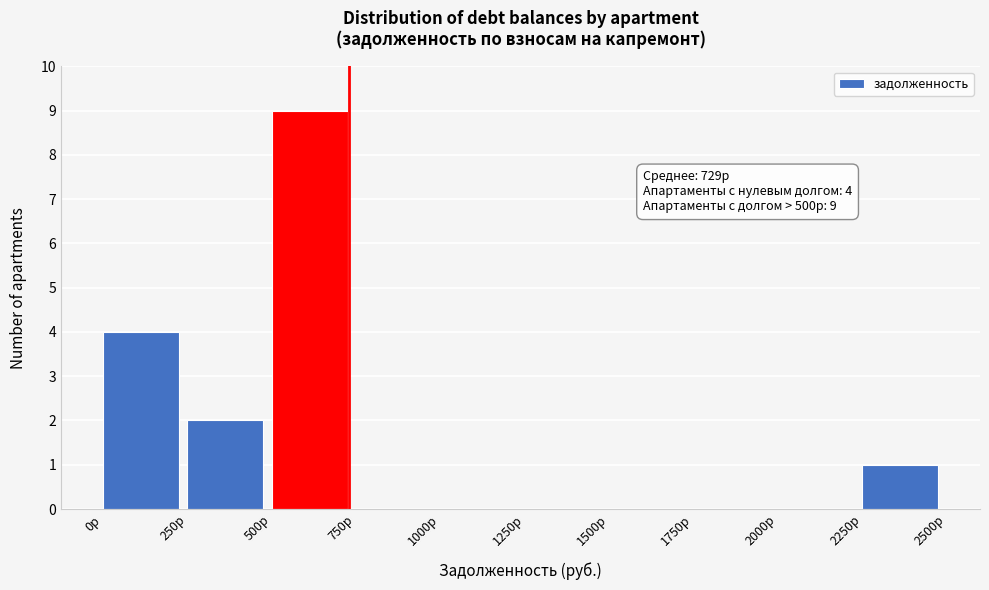

Which range on the x-axis has the tallest bar?

500 to 750